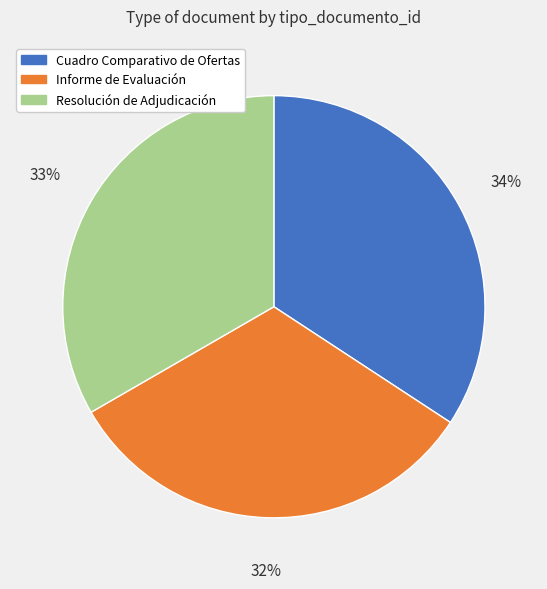

Is there a majority slice in this chart?

No